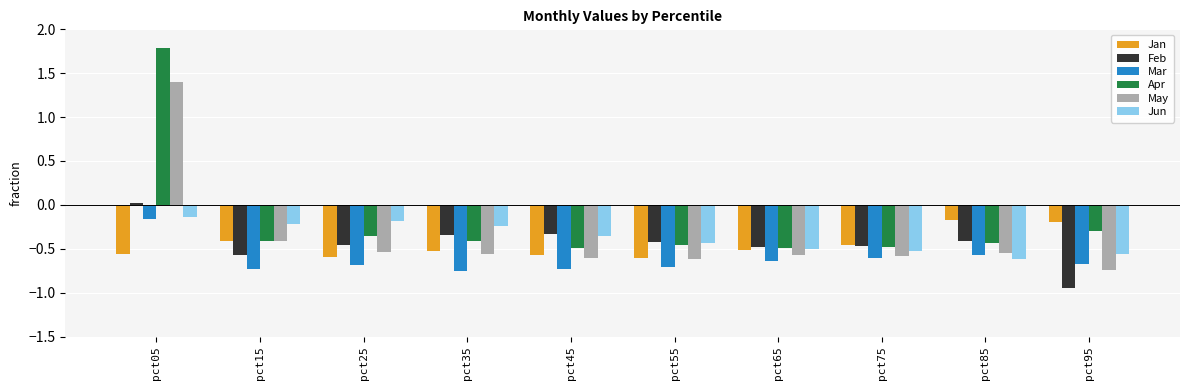

Is the value of Jan at pct45 greater than the value of May at pct45?

Yes